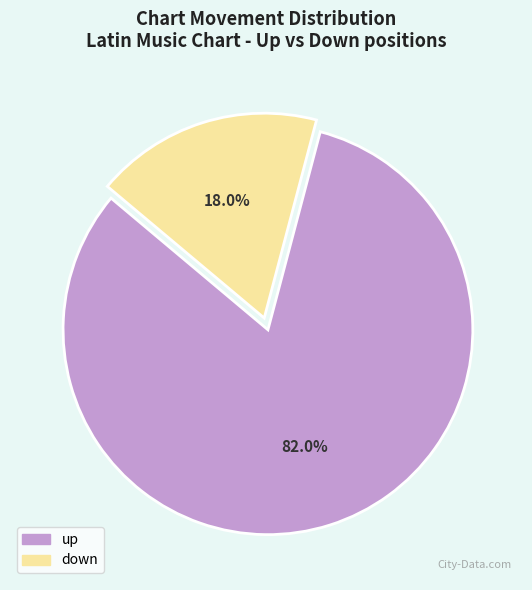

What percentage do down and up together represent?

100.0%